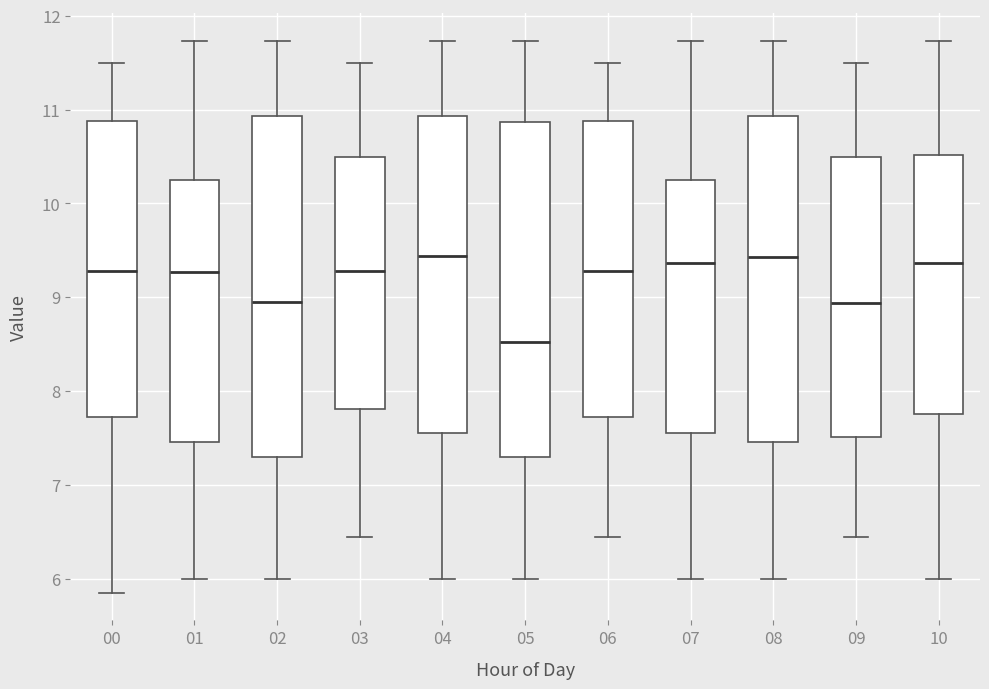

Reading left to right, read every box against the y-axis: the position of its median line, the range the box covers, and the ends of its whiskers. The values are not printed on the chart, so give them approximately, as read against the axis.

00: median 9.3, box 7.7 to 10.9, whiskers 5.9 to 11.5
01: median 9.3, box 7.5 to 10.2, whiskers 6.0 to 11.7
02: median 9.0, box 7.3 to 10.9, whiskers 6.0 to 11.7
03: median 9.3, box 7.8 to 10.5, whiskers 6.5 to 11.5
04: median 9.4, box 7.6 to 10.9, whiskers 6.0 to 11.7
05: median 8.5, box 7.3 to 10.9, whiskers 6.0 to 11.7
06: median 9.3, box 7.7 to 10.9, whiskers 6.5 to 11.5
07: median 9.4, box 7.6 to 10.2, whiskers 6.0 to 11.7
08: median 9.4, box 7.5 to 10.9, whiskers 6.0 to 11.7
09: median 8.9, box 7.5 to 10.5, whiskers 6.5 to 11.5
10: median 9.4, box 7.8 to 10.5, whiskers 6.0 to 11.7